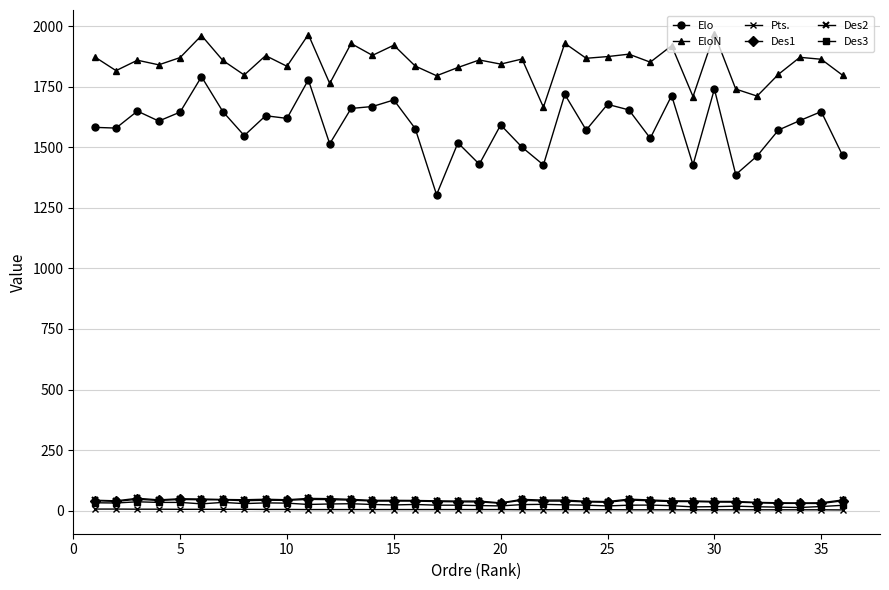

Reading left to right, list all the values displayed in this chart.

Elo: 1582.0	1579.0	1649.0	1608.0	1645.0	1791.0	1647.0	1548.0	1630.0	1619.0	1778.0	1514.0	1660.0	1668.0	1695.0	1577.0	1304.0	1518.0	1430.0	1592.0	1500.0	1427.0	1718.0	1571.0	1677.0	1654.0	1537.0	1713.0	1427.0	1740.0	1387.0	1464.0	1571.0	1610.0	1647.0	1466.0
EloN: 1873.0	1816.0	1859.0	1840.0	1870.0	1961.0	1858.0	1798.0	1878.0	1834.0	1965.0	1763.0	1928.0	1879.0	1921.0	1835.0	1795.0	1829.0	1860.0	1843.0	1864.0	1665.0	1929.0	1867.0	1874.0	1884.0	1851.0	1919.0	1709.0	1968.0	1740.0	1711.0	1801.0	1871.0	1863.0	1797.0
Pts.: 7.0	7.0	6.5	6.5	6.0	6.0	6.0	6.0	5.5	5.5	5.0	5.0	5.0	5.0	5.0	5.0	5.0	5.0	5.0	5.0	4.5	4.5	4.5	4.5	4.5	4.0	4.0	4.0	4.0	4.0	4.0	4.0	4.0	4.0	4.0	3.5
Des1: 42.0	38.5	47.5	42.5	46.5	45.5	45.0	41.5	43.5	43.0	47.0	46.0	44.0	40.0	40.0	40.0	38.0	37.0	36.5	31.0	43.5	40.0	40.0	36.5	35.0	44.5	41.0	38.0	38.0	36.0	35.5	33.0	30.5	30.5	30.0	41.0
Des2: 43.5	41.0	51.5	45.0	49.5	48.5	46.5	45.5	47.5	45.5	51.0	50.0	47.0	43.0	43.0	42.5	41.0	40.0	40.0	32.5	47.0	44.0	44.0	39.0	38.0	48.0	44.5	41.0	40.5	38.5	38.5	34.5	33.0	32.0	33.0	44.5
Des3: 33.0	32.0	37.0	34.5	34.5	28.5	34.5	29.5	32.5	31.5	26.0	28.0	29.0	26.0	24.0	26.0	23.0	23.0	21.5	20.0	25.5	26.5	24.5	23.0	20.0	23.0	23.5	21.0	16.0	17.0	19.0	16.5	15.0	13.5	17.5	22.5